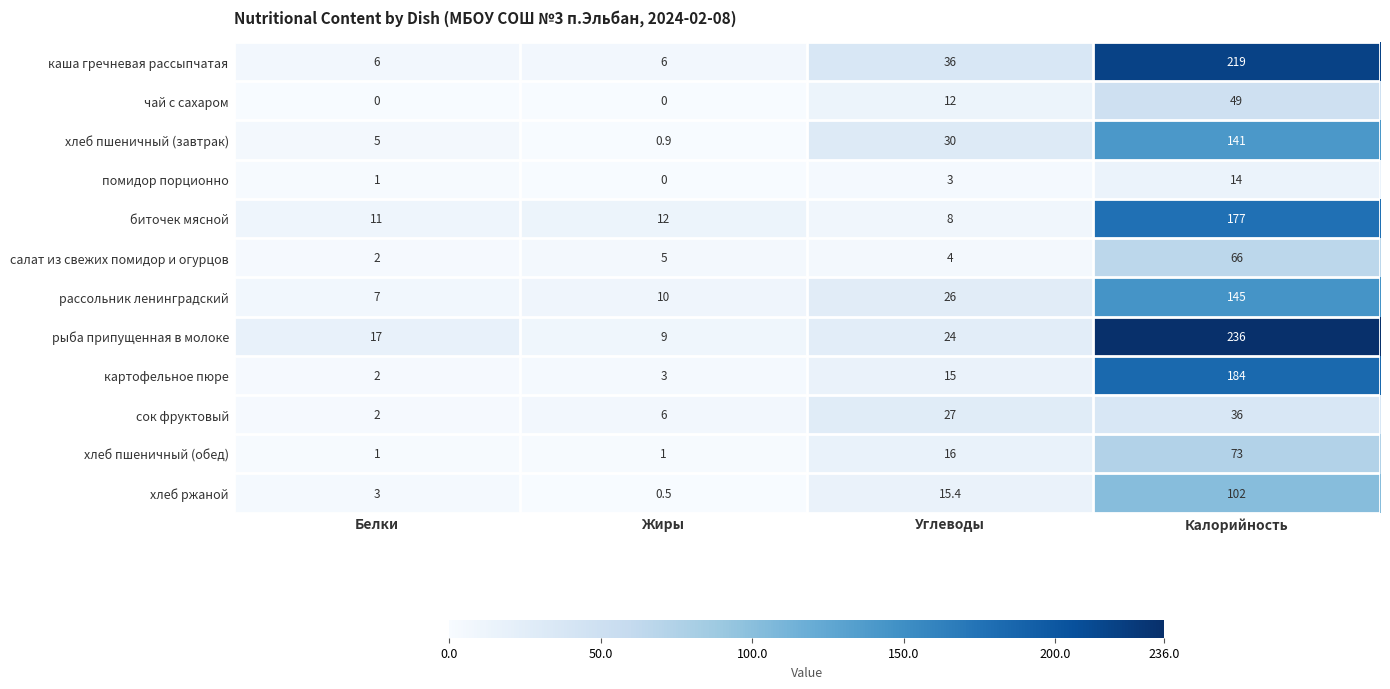

What is the sum of the картофельное пюре values at Углеводы and Калорийность?

199.0